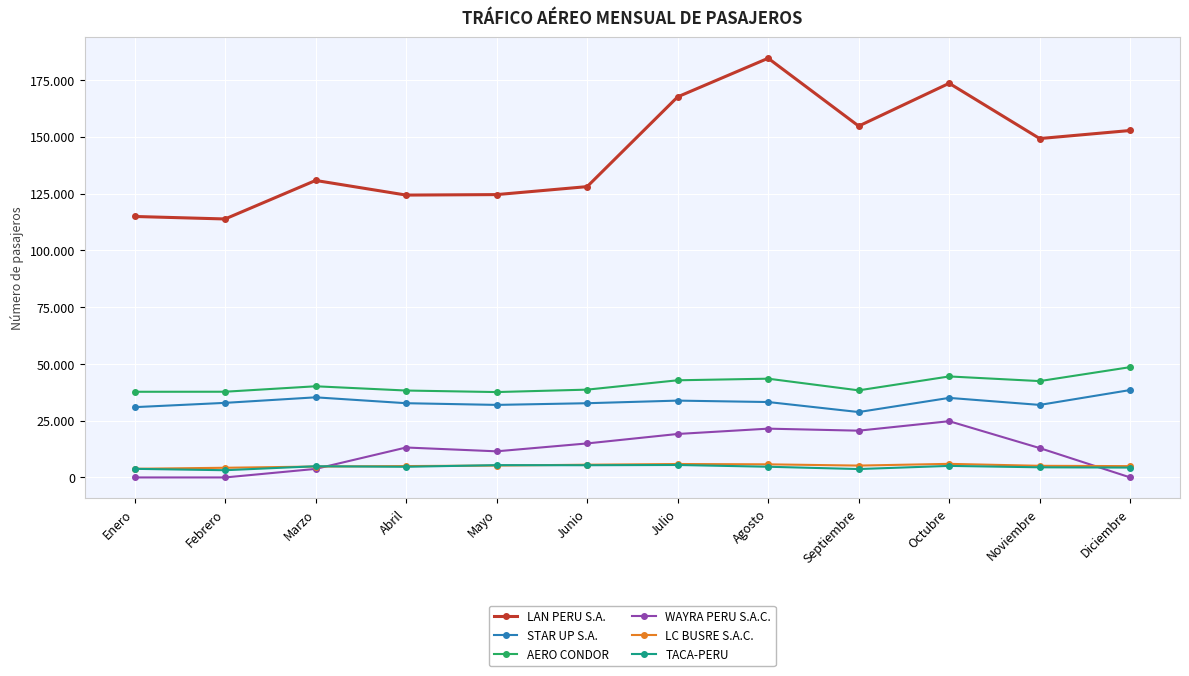

What is the label of the 4th point from the left?

Abril